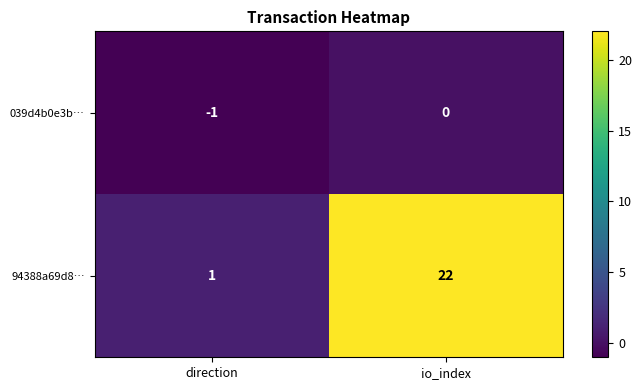

Reading left to right, list all the values displayed in this chart.

039d4b0e3b…: -1	0
94388a69d8…: 1	22